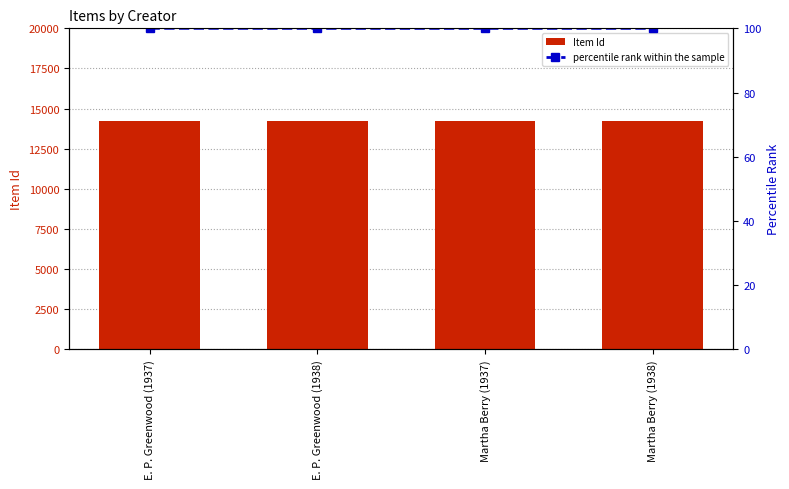

What is the smallest value displayed?

100.0